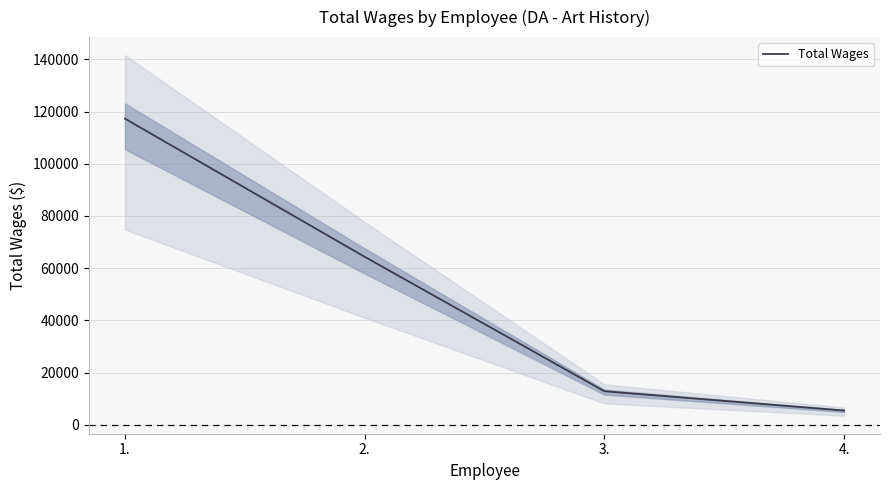

What is the average value?

49977